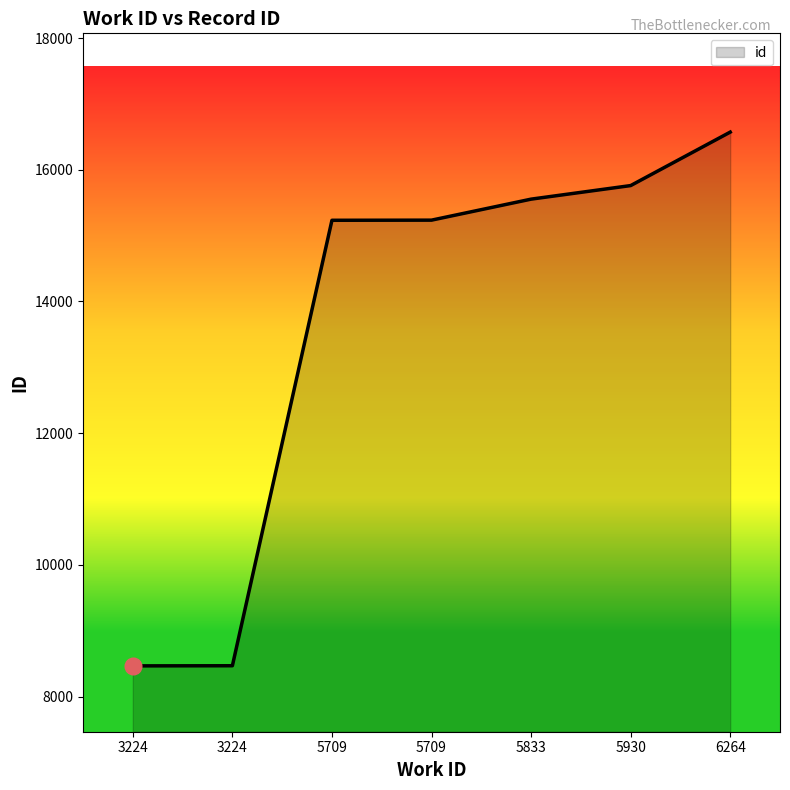

Does the chart display data point markers on the line(s)?

No